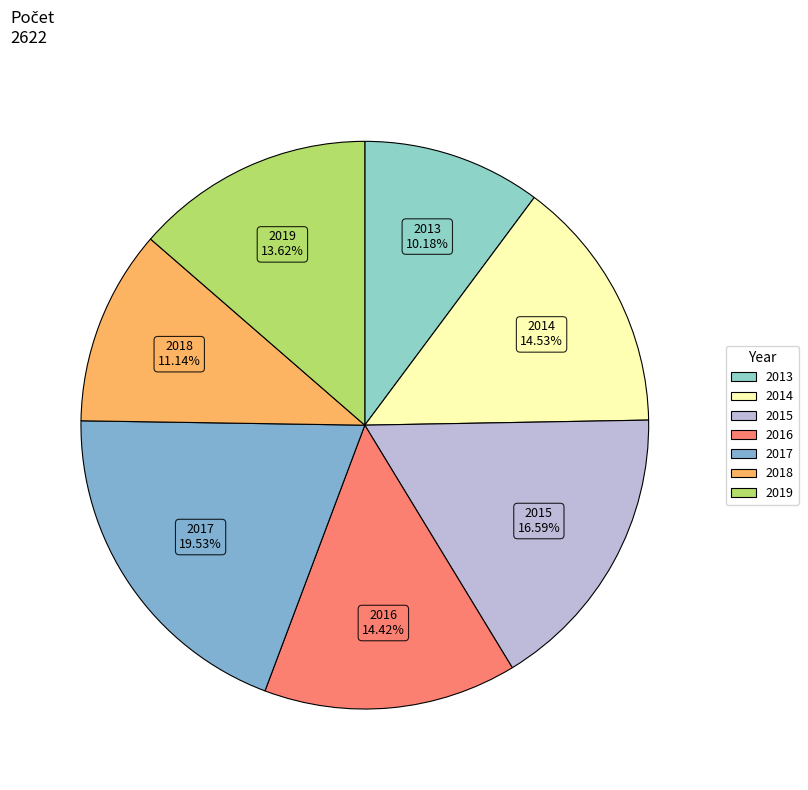

To the nearest percent, what is the average slice percentage?

14%